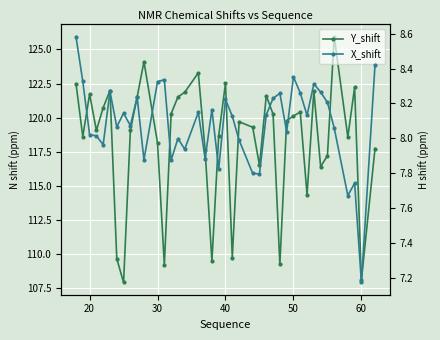

How many series are shown in this chart?

2